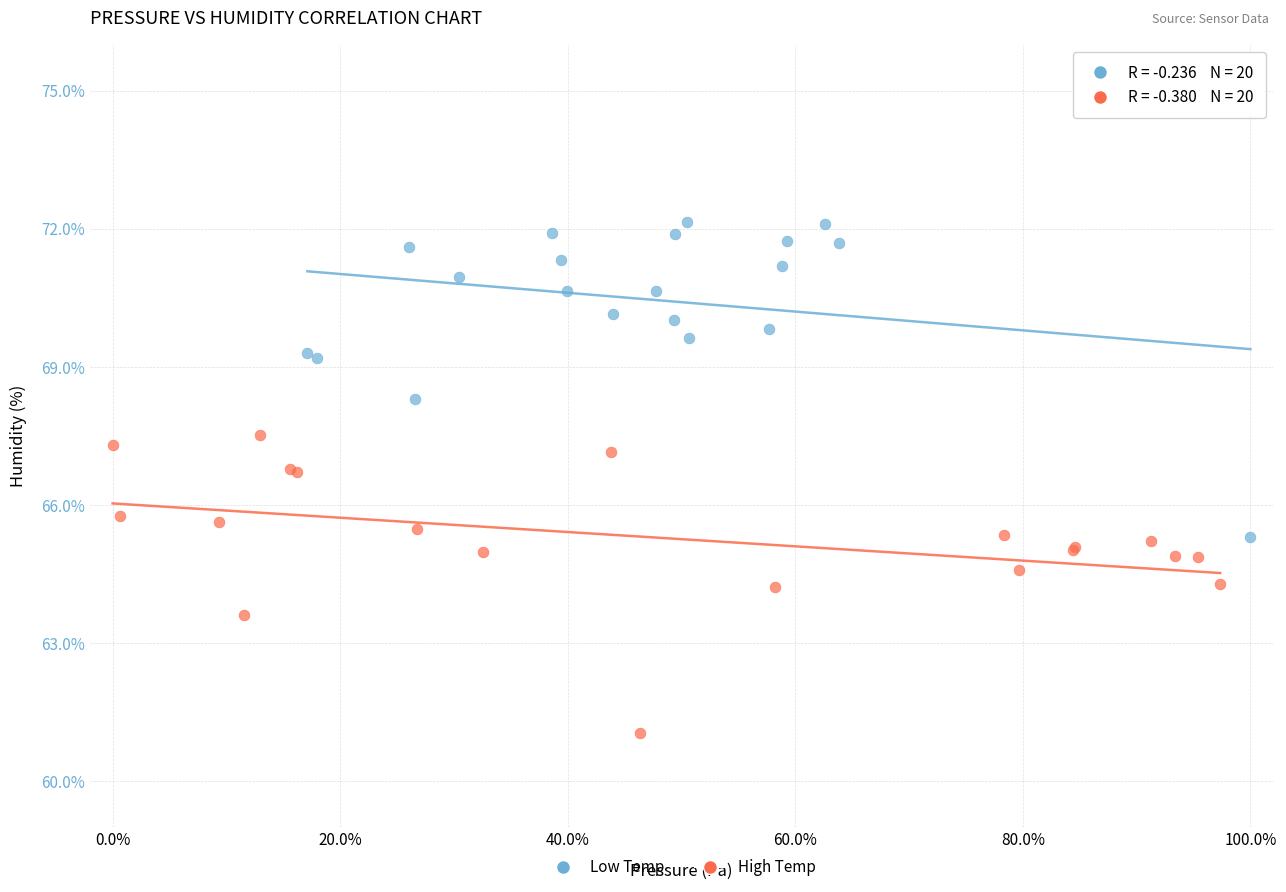

Which series contains the lowest Y value?

High Temp